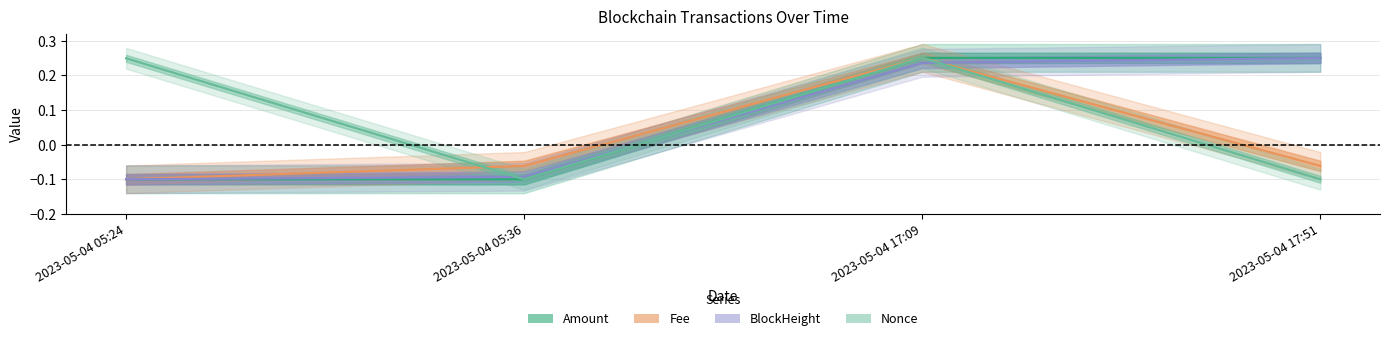

Where is the first local maximum for Amount?

2023-05-04 17:09